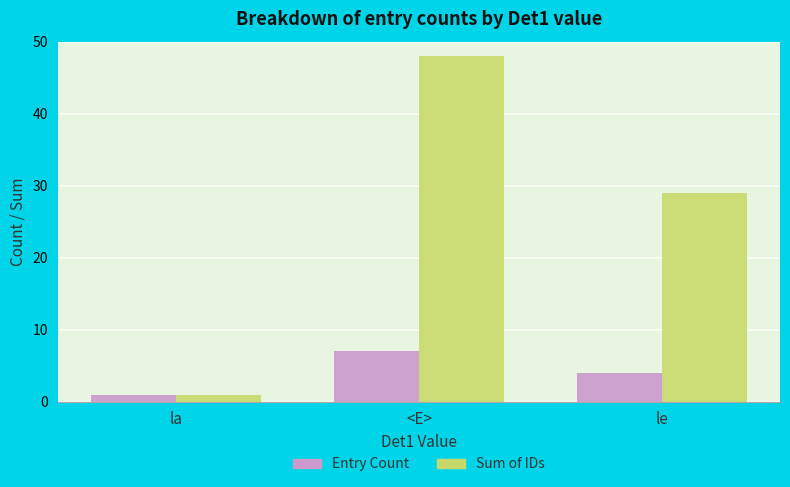

Read the Sum of IDs value at le, to the nearest 5.

30